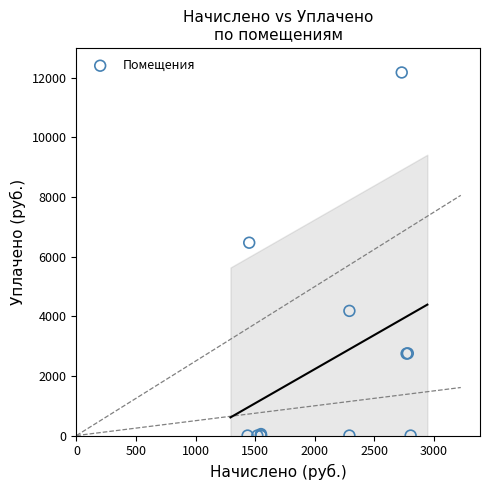

What Y value in the scatter plot is closest to 6090?

6470.3